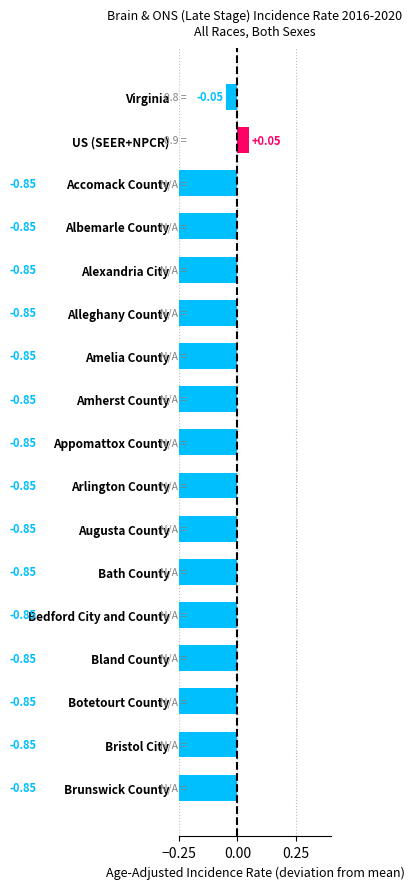

Rank the categories by value from lowest to highest.

Accomack County, Albemarle County, Alexandria City, Alleghany County, Amelia County, Amherst County, Appomattox County, Arlington County, Augusta County, Bath County, Bedford City and County, Bland County, Botetourt County, Bristol City, Brunswick County, Virginia, US (SEER+NPCR)